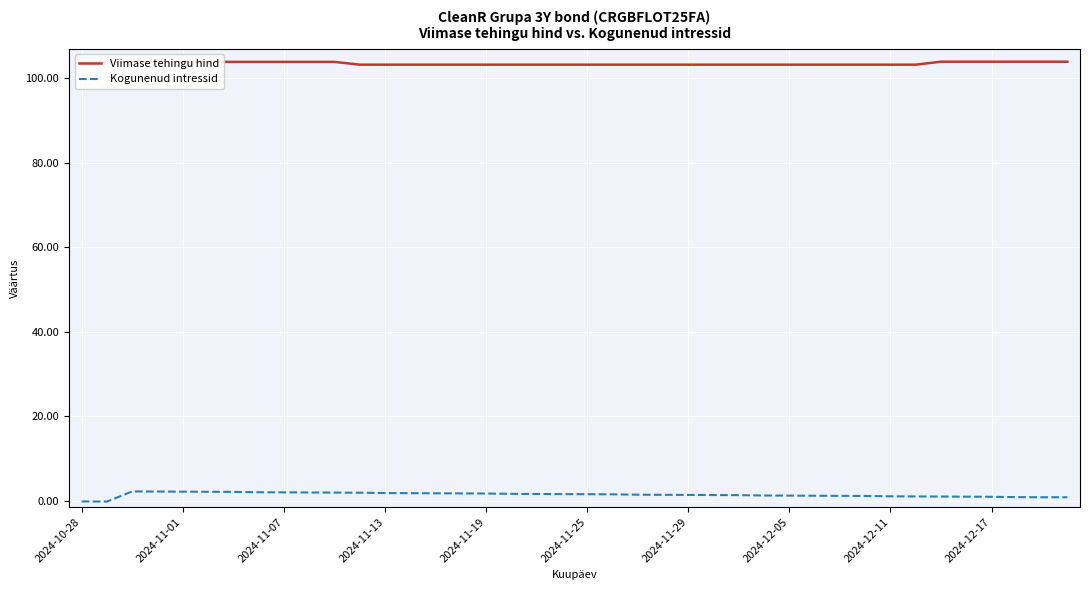

Which series has the largest total across all categories?

Viimase tehingu hind